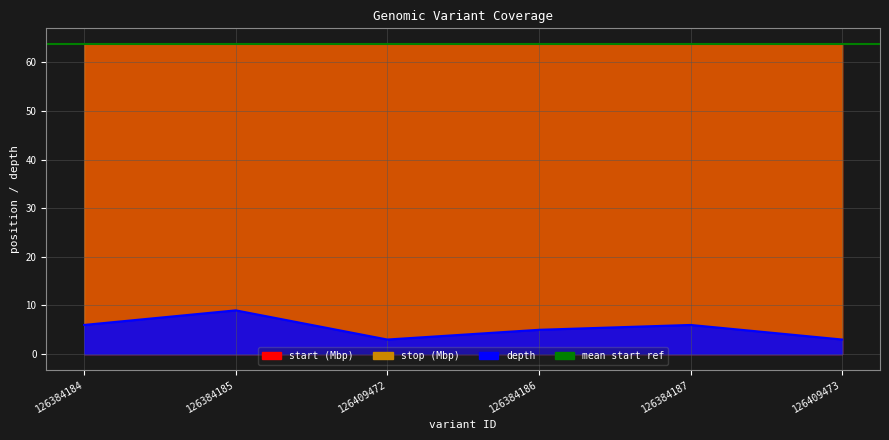

What is the value of the start point at the 2nd from the left?

63.8